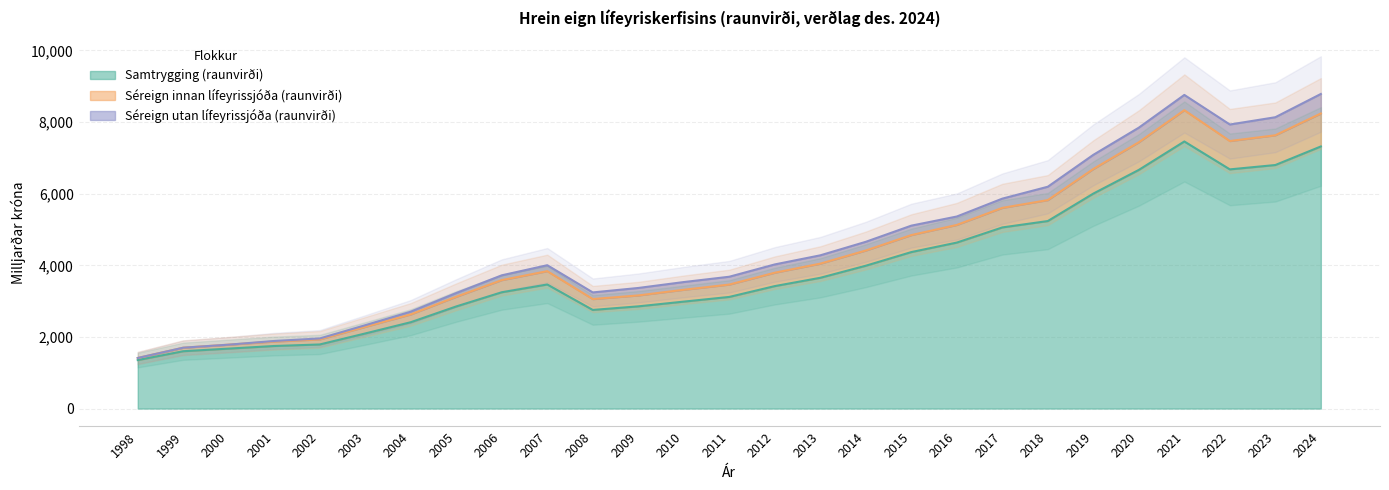

At which category does Samtrygging (raunvirði) reach its first local valley?

2008